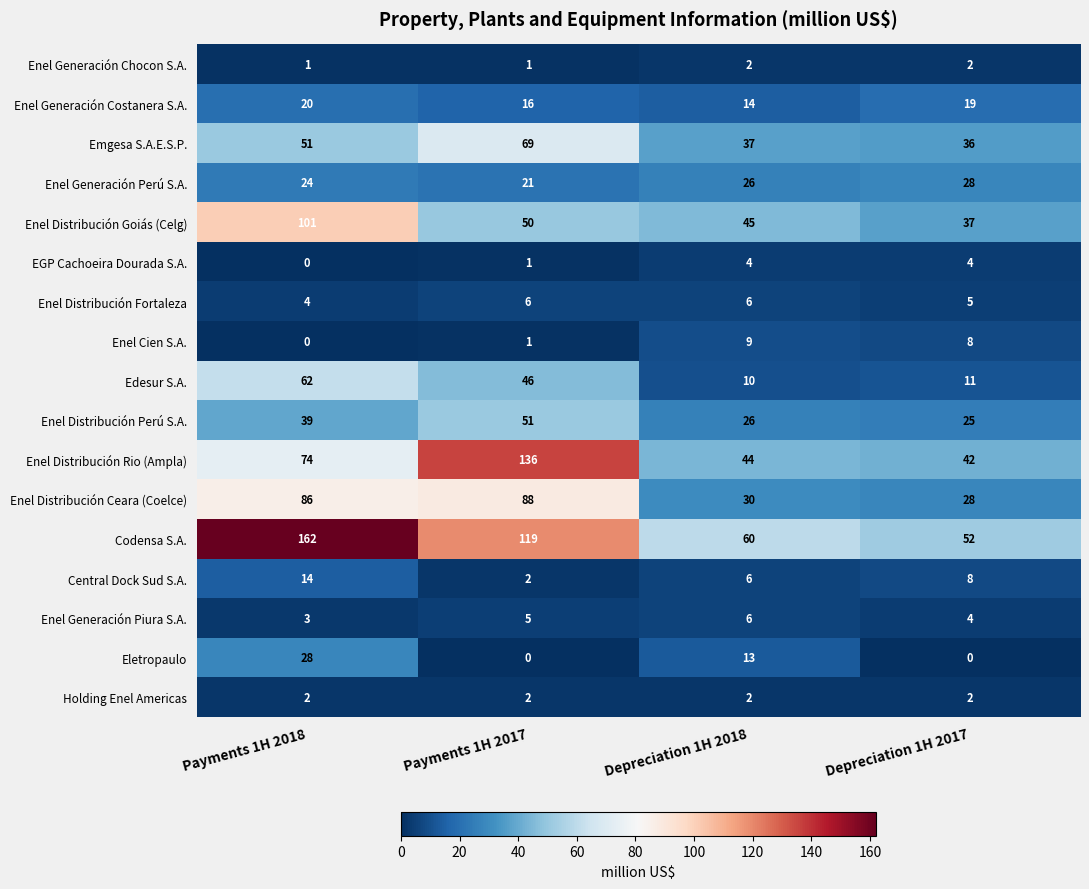

How many categories are shown in the chart?

4